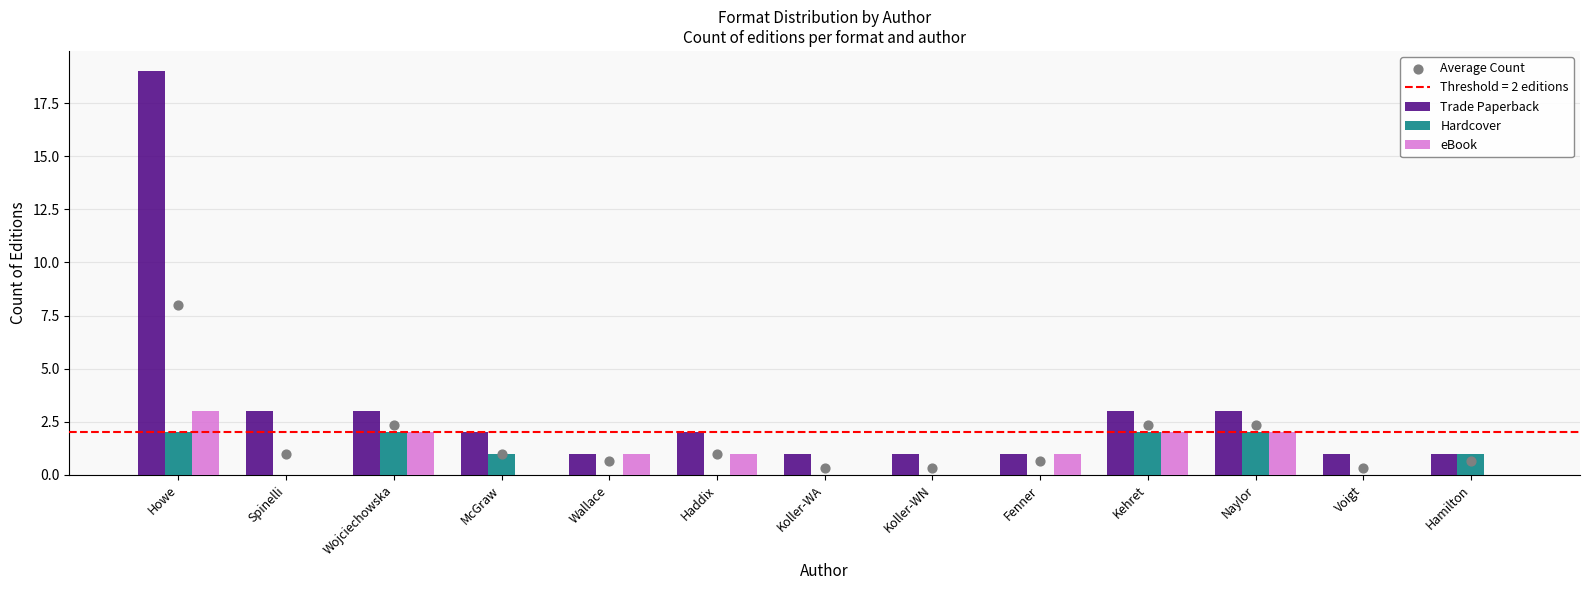

Which series has the largest Y range (max minus min)?

Trade Paperback